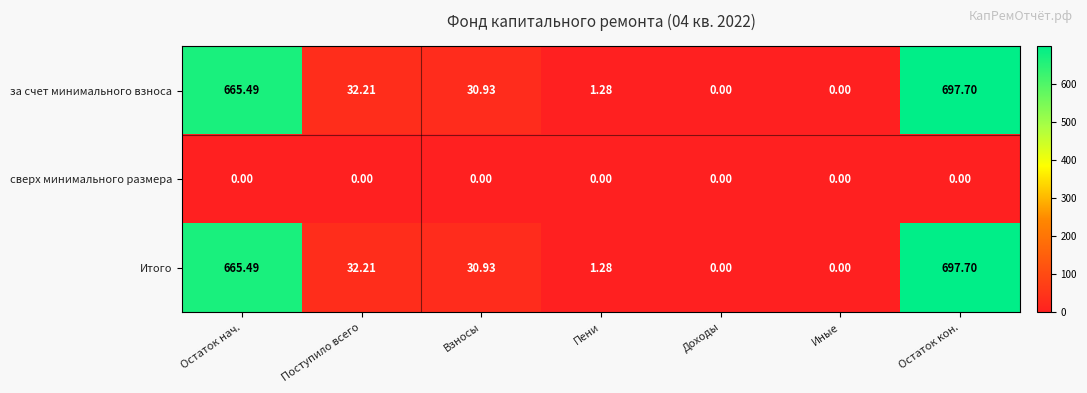

Which category has the highest value across all series?

Остаток кон.